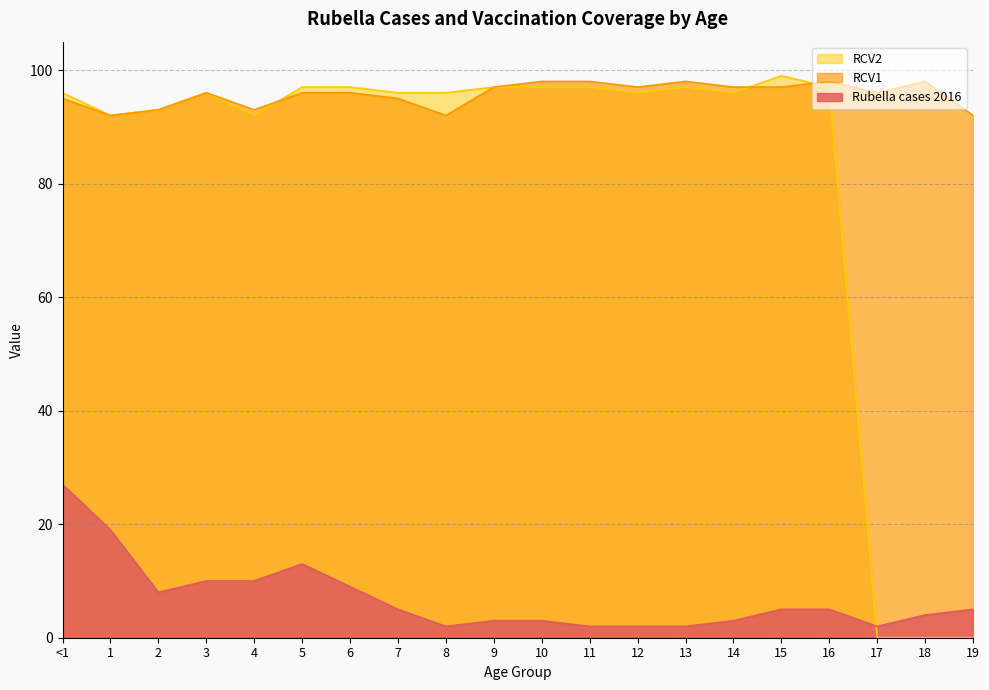

What is the difference between the highest and lowest values at 15?

94